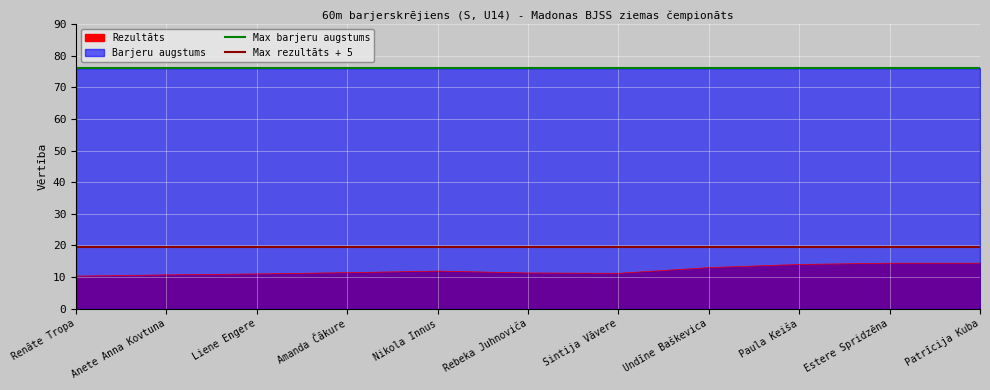

Read the Rezultāts value at Anete Anna Kovtuna.

10.7